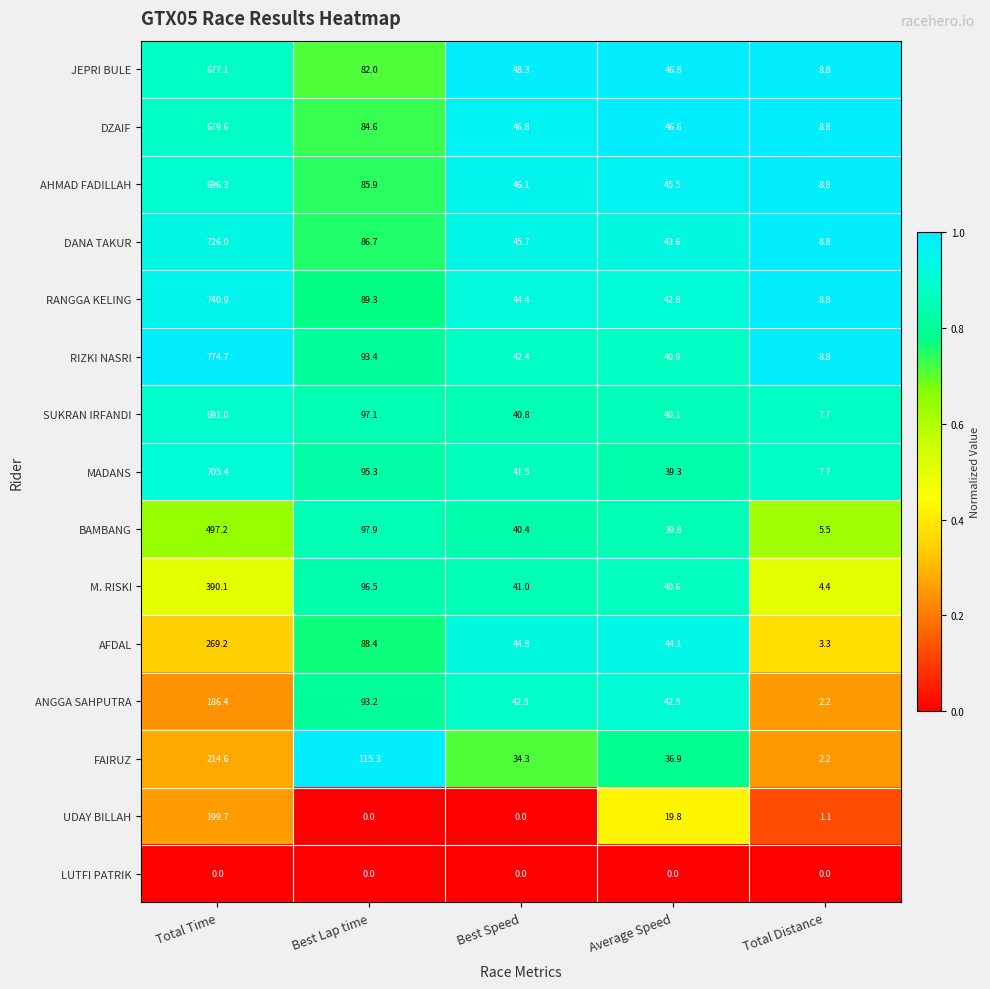

Which series has the largest total across all categories?

RIZKI NASRI